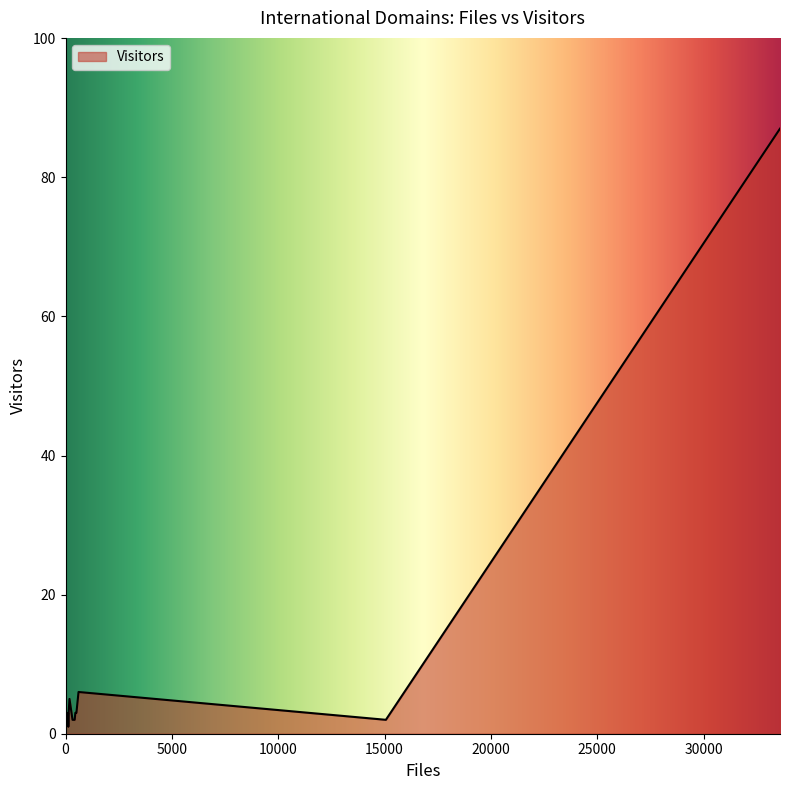

How many lines are shown in the chart?

1